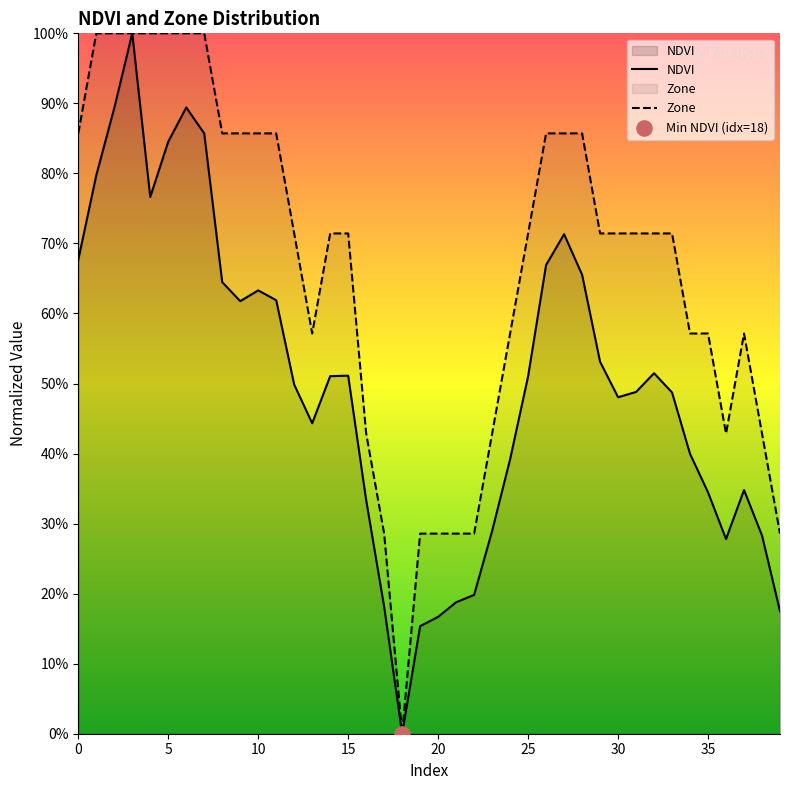

At how many categories does at least one series exceed 0?

39